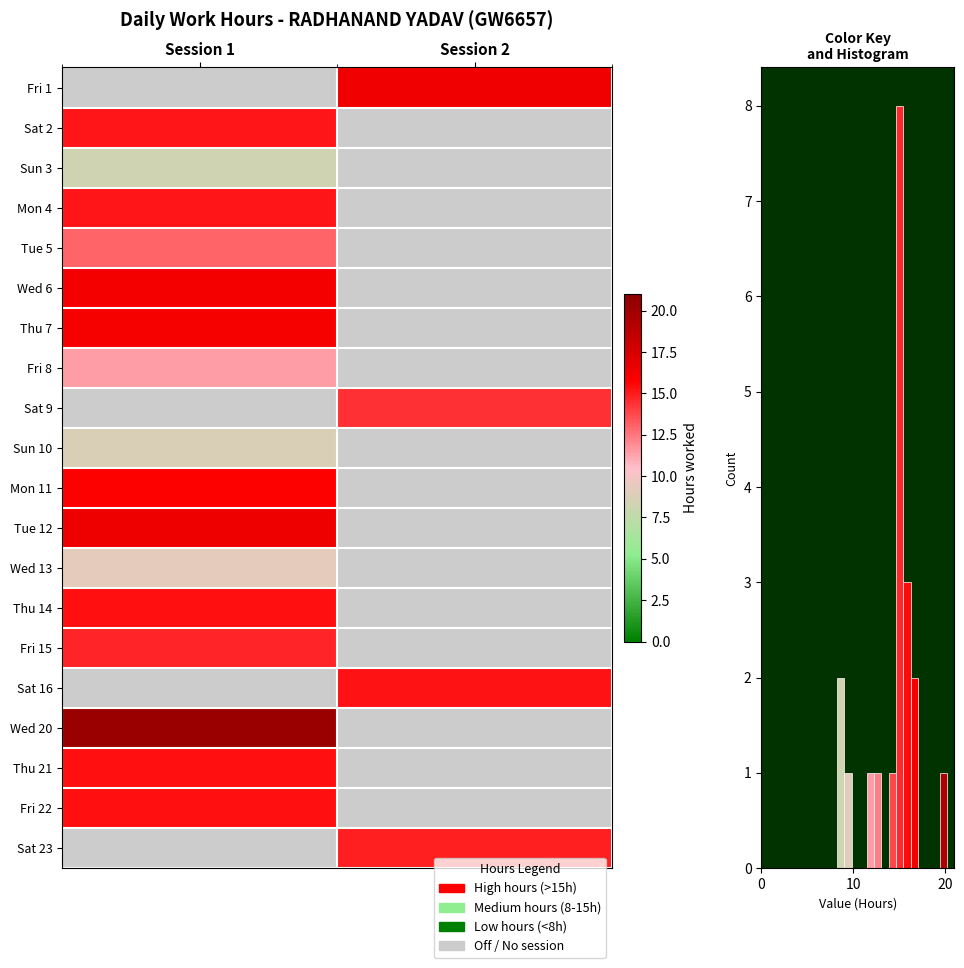

How many categories are shown in the chart?

2